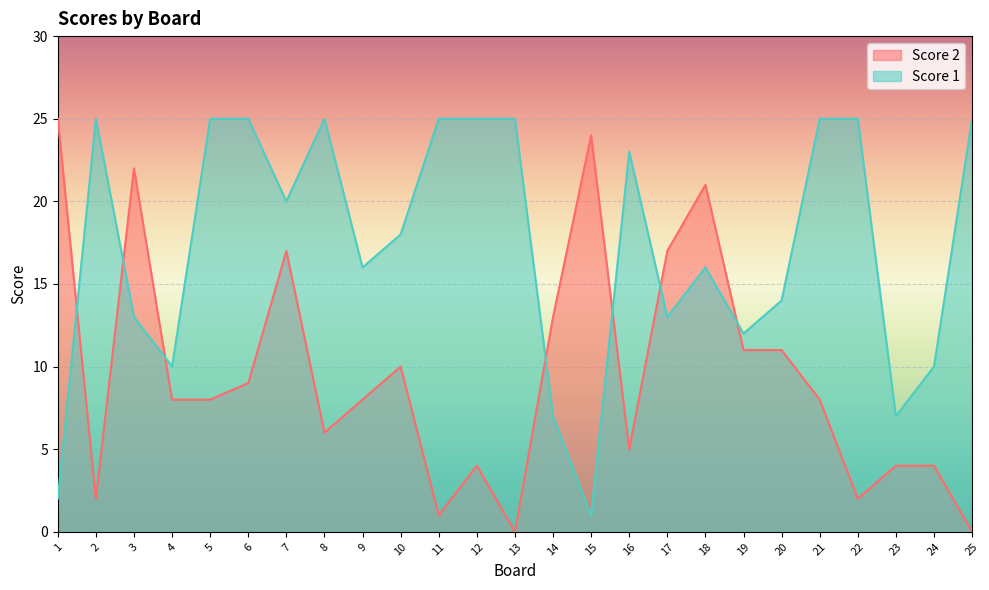

The Score 1 series shows 16 at 2. True or false?

False